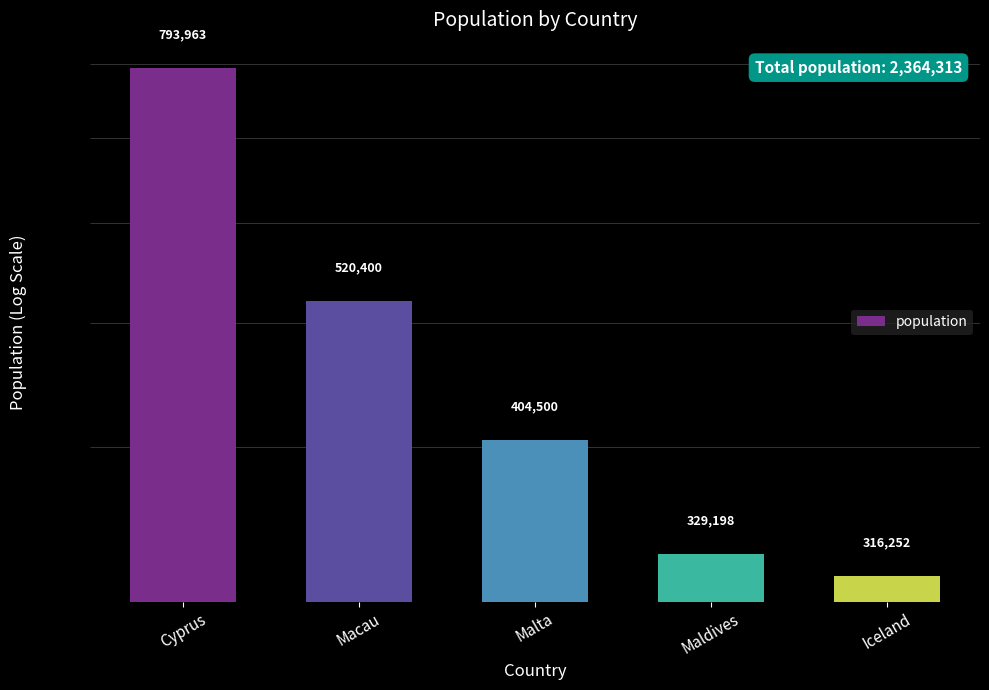

At which label is the value closest to 555107?

Macau